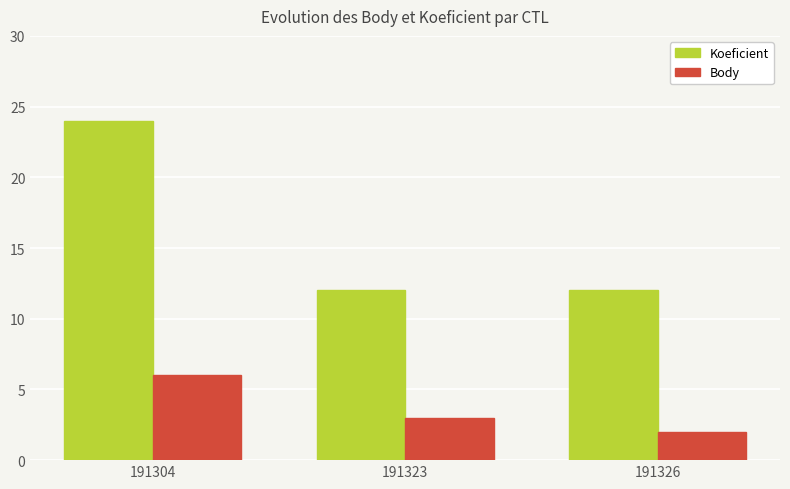

What is the value of the Koeficient bar at the 1st from the left?

24